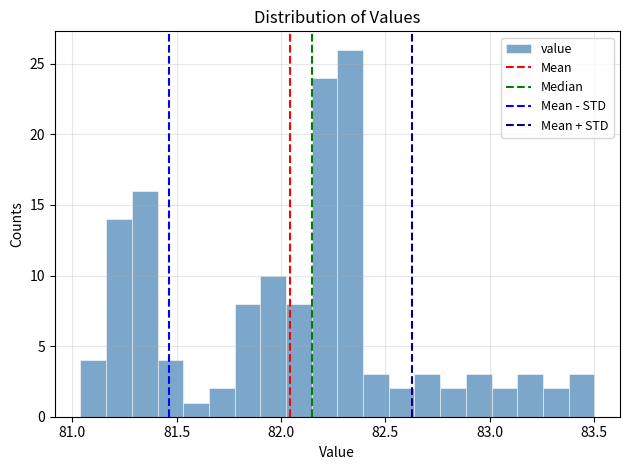

Around what value on the x-axis is the tallest bar? Give the approximate position of its centre, as read against the axis.

82.35